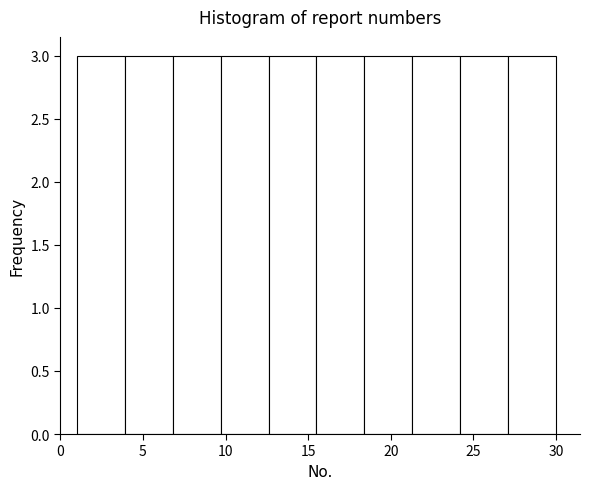

Reading left to right, list every bar in this chart as the range it spans on the x-axis followed by its height. Neither the bar edges nor the heights are printed on the chart, so give them approximately, as read against the axes.

1.0 to 3.9: 3
3.9 to 6.8: 3
6.8 to 9.7: 3
9.7 to 12.6: 3
12.6 to 15.5: 3
15.5 to 18.4: 3
18.4 to 21.3: 3
21.3 to 24.2: 3
24.2 to 27.1: 3
27.1 to 30.0: 3